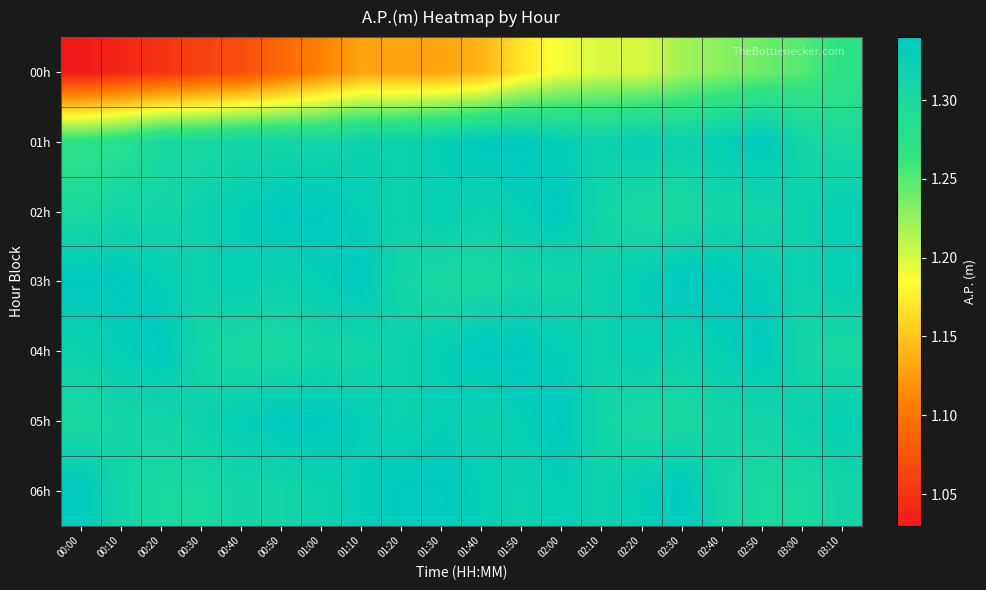

Reading left to right, list all the values displayed in this chart.

00h: 00:00=1.0	00:10=1.0	00:20=1.1	00:30=1.1	00:40=1.1	00:50=1.1	01:00=1.1	01:10=1.1	01:20=1.1	01:30=1.1	01:40=1.1	01:50=1.2	02:00=1.2	02:10=1.2	02:20=1.2	02:30=1.2	02:40=1.2	02:50=1.2	03:00=1.2	03:10=1.3
01h: 00:00=1.3	00:10=1.3	00:20=1.3	00:30=1.3	00:40=1.3	00:50=1.3	01:00=1.3	01:10=1.3	01:20=1.3	01:30=1.3	01:40=1.3	01:50=1.3	02:00=1.3	02:10=1.3	02:20=1.3	02:30=1.3	02:40=1.3	02:50=1.3	03:00=1.3	03:10=1.3
02h: 00:00=1.3	00:10=1.3	00:20=1.3	00:30=1.3	00:40=1.3	00:50=1.3	01:00=1.3	01:10=1.3	01:20=1.3	01:30=1.3	01:40=1.3	01:50=1.3	02:00=1.3	02:10=1.3	02:20=1.3	02:30=1.3	02:40=1.3	02:50=1.3	03:00=1.3	03:10=1.3
03h: 00:00=1.3	00:10=1.3	00:20=1.3	00:30=1.3	00:40=1.3	00:50=1.3	01:00=1.3	01:10=1.3	01:20=1.3	01:30=1.3	01:40=1.3	01:50=1.3	02:00=1.3	02:10=1.3	02:20=1.3	02:30=1.3	02:40=1.3	02:50=1.3	03:00=1.3	03:10=1.3
04h: 00:00=1.3	00:10=1.3	00:20=1.3	00:30=1.3	00:40=1.3	00:50=1.3	01:00=1.3	01:10=1.3	01:20=1.3	01:30=1.3	01:40=1.3	01:50=1.3	02:00=1.3	02:10=1.3	02:20=1.3	02:30=1.3	02:40=1.3	02:50=1.3	03:00=1.3	03:10=1.3
05h: 00:00=1.3	00:10=1.3	00:20=1.3	00:30=1.3	00:40=1.3	00:50=1.3	01:00=1.3	01:10=1.3	01:20=1.3	01:30=1.3	01:40=1.3	01:50=1.3	02:00=1.3	02:10=1.3	02:20=1.3	02:30=1.3	02:40=1.3	02:50=1.3	03:00=1.3	03:10=1.3
06h: 00:00=1.3	00:10=1.3	00:20=1.3	00:30=1.3	00:40=1.3	00:50=1.3	01:00=1.3	01:10=1.3	01:20=1.3	01:30=1.3	01:40=1.3	01:50=1.3	02:00=1.3	02:10=1.3	02:20=1.3	02:30=1.3	02:40=1.3	02:50=1.3	03:00=1.3	03:10=1.3